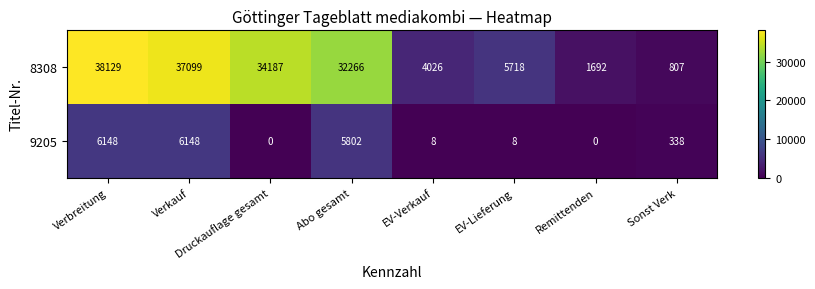

Which series has the widest spread of values?

8308